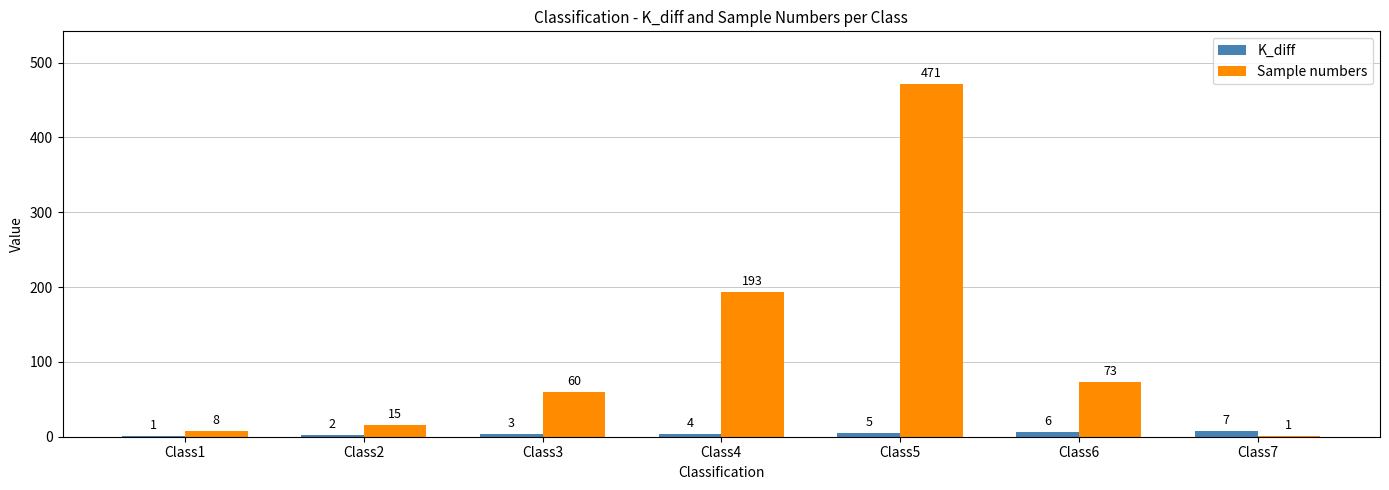

Is the value of K_diff at Class4 greater than the value of Sample numbers at Class1?

No